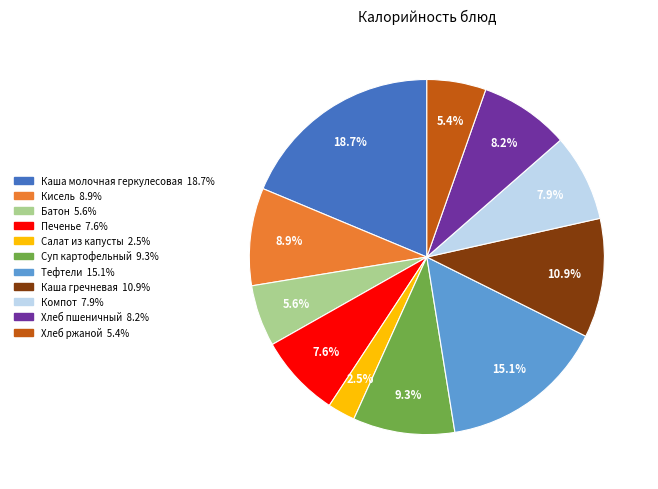

What percentage is the Каша молочная геркулесовая slice, to the nearest percent?

19%